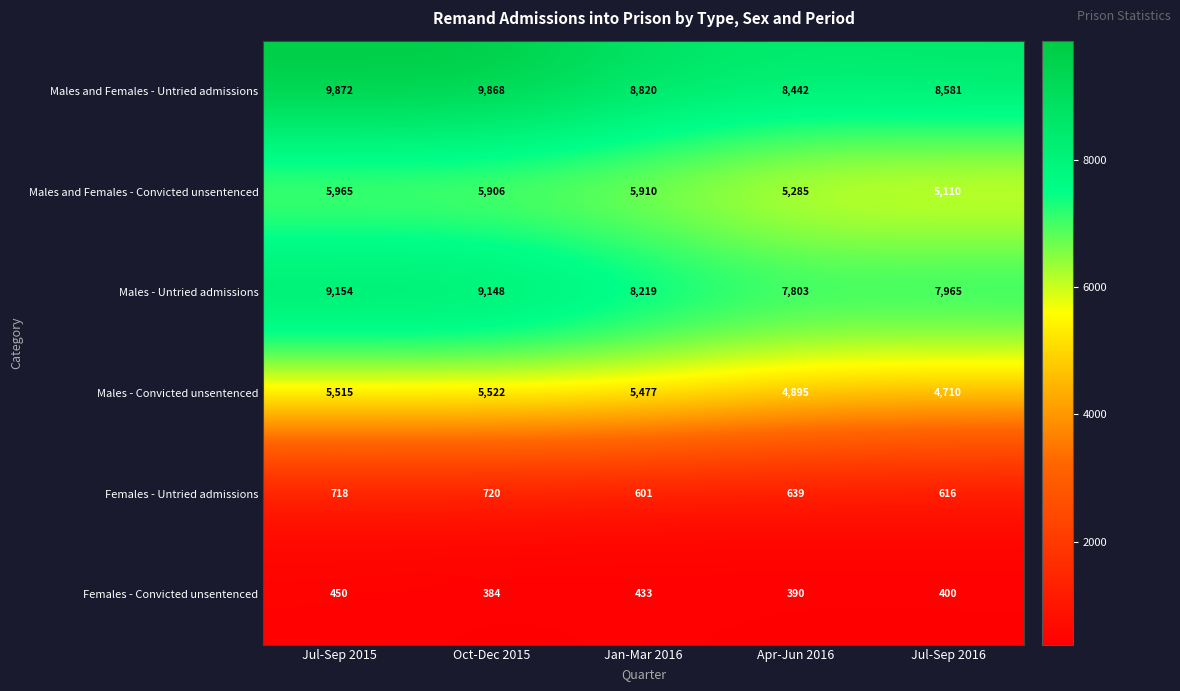

List the labels in order of Females - Untried admissions value, largest first.

Oct-Dec 2015, Jul-Sep 2015, Apr-Jun 2016, Jul-Sep 2016, Jan-Mar 2016